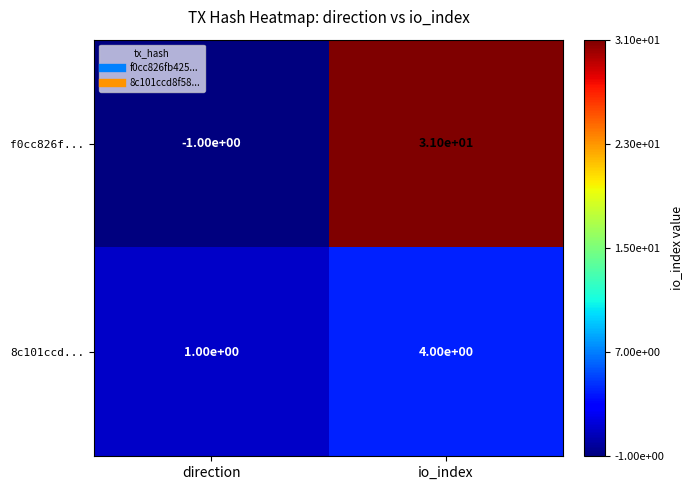

List the series in order of their peak value, lowest first.

8c101ccd..., f0cc826f...